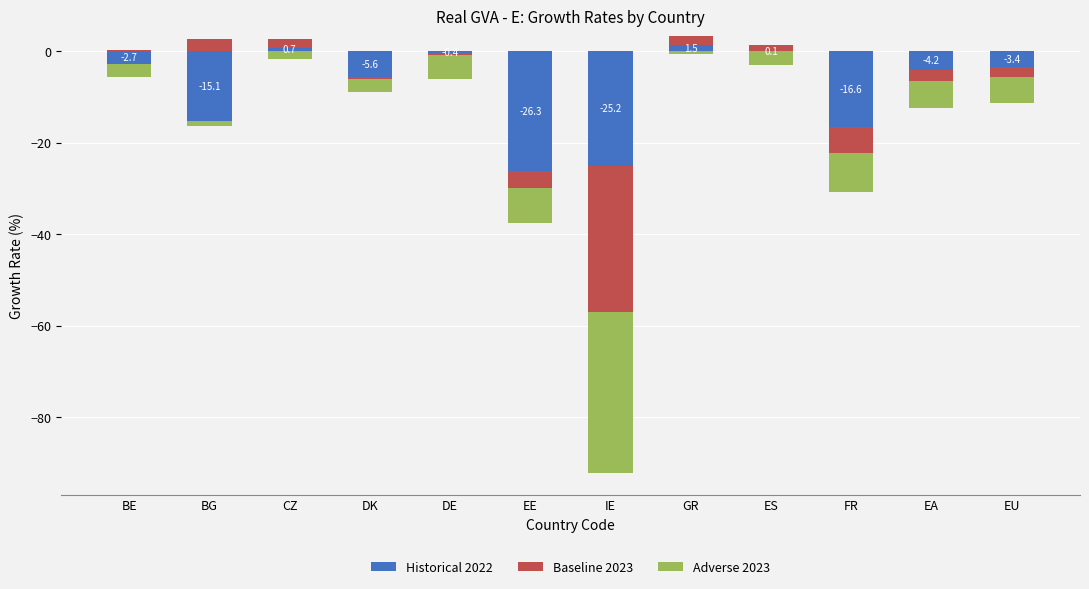

The value of Historical 2022 at FR is -0.9. True or false?

False